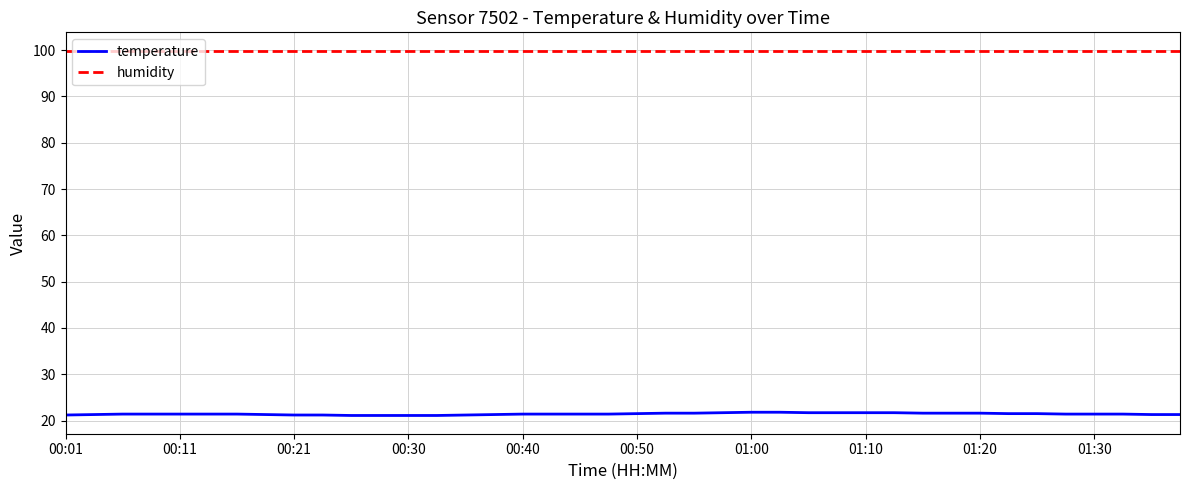

Which series has the largest total across all categories?

humidity